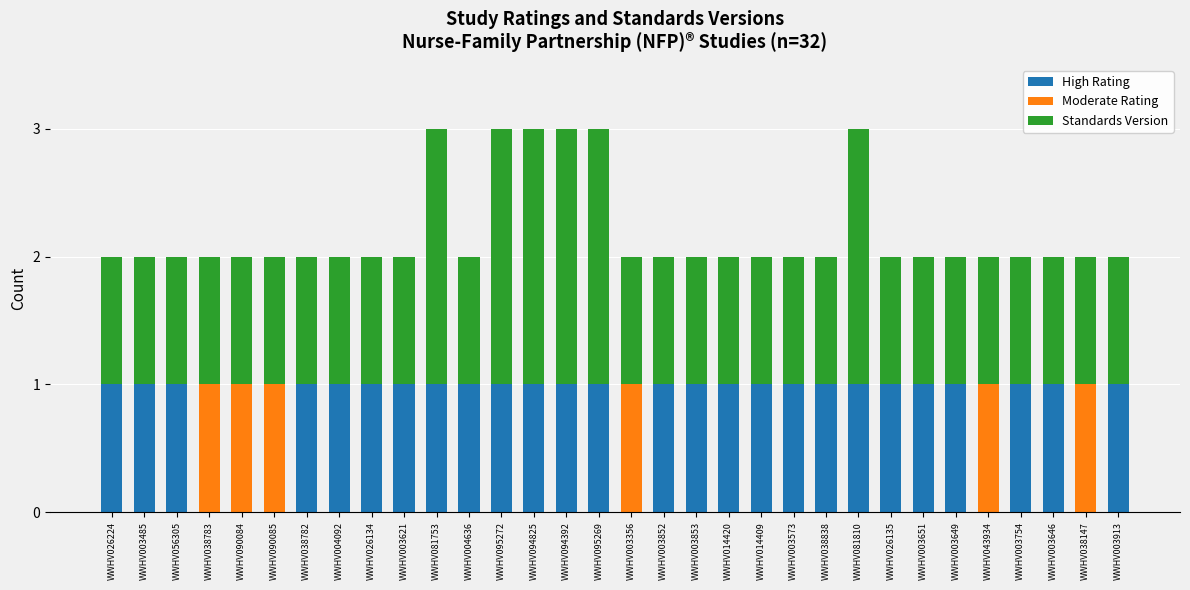

How many categories are shown in the chart?

32